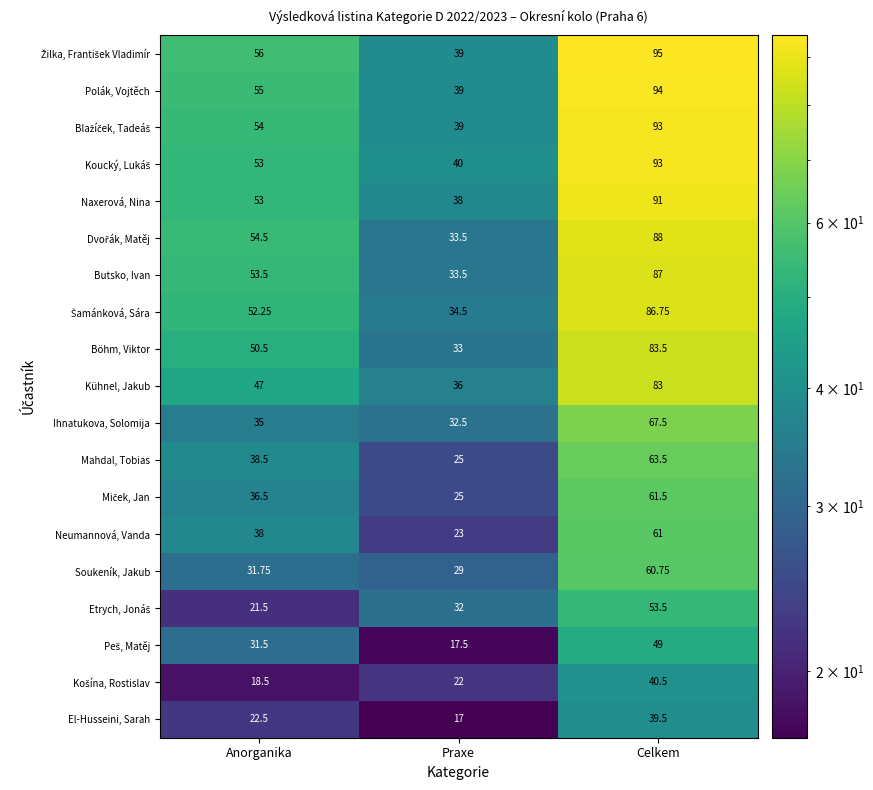

At which label does Böhm, Viktor first exceed 50?

Anorganika